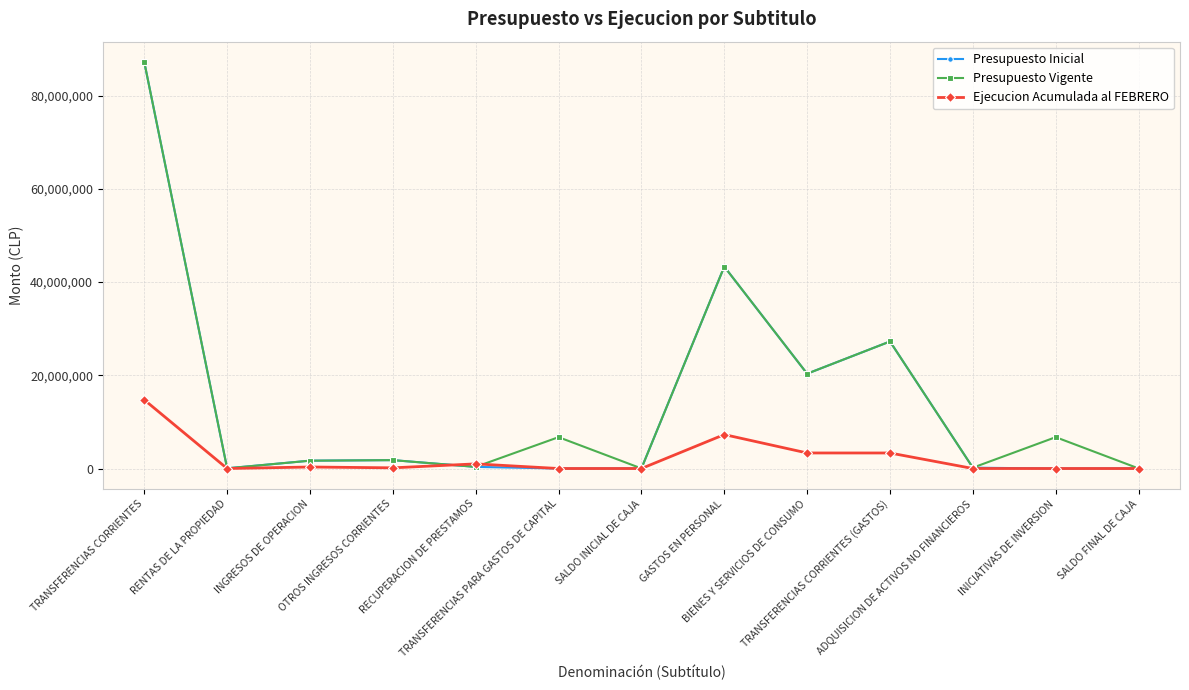

Which series has the widest spread of values?

Presupuesto Inicial